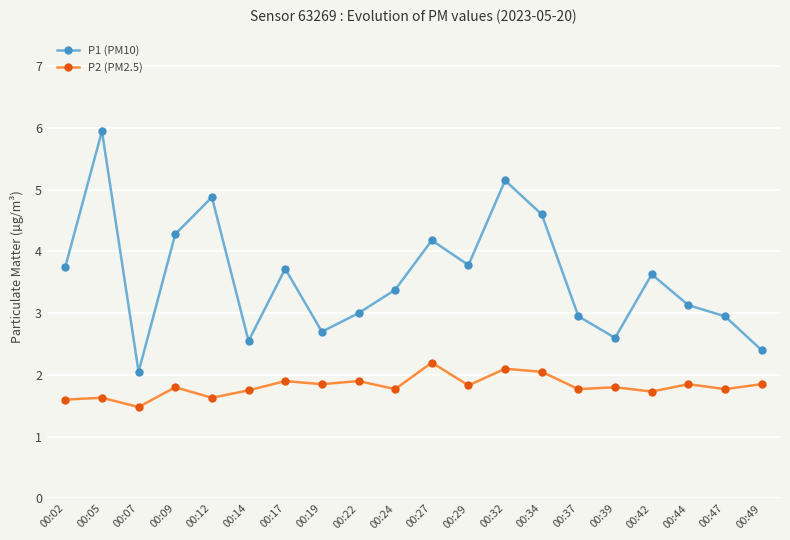

True or false: P2 (PM2.5) has a value of 1.9 at 00:17.

True